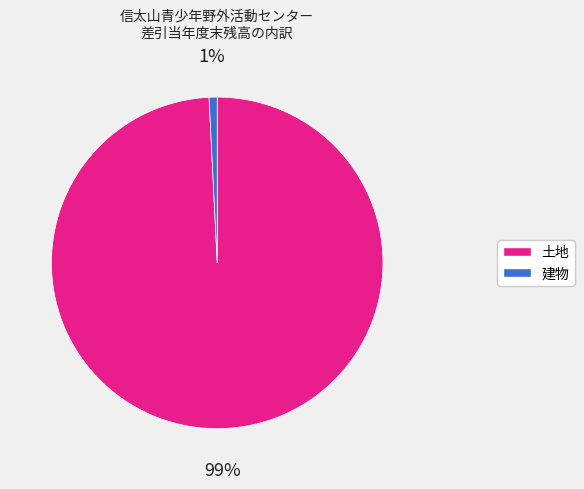

To the nearest percent, what is the difference between the 土地 and 建物 slice percentages?

98%